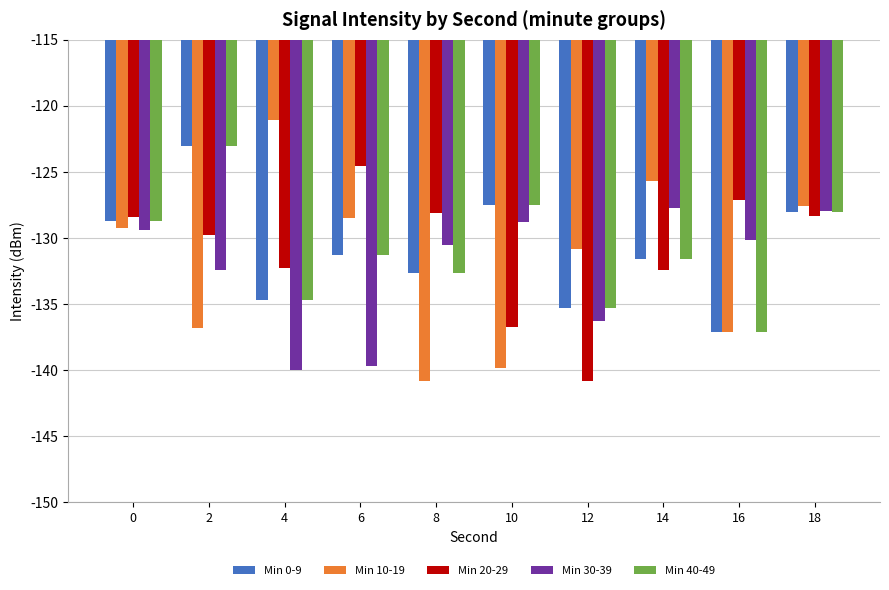

What value does the Min 0-9 series have at 16?

-137.1